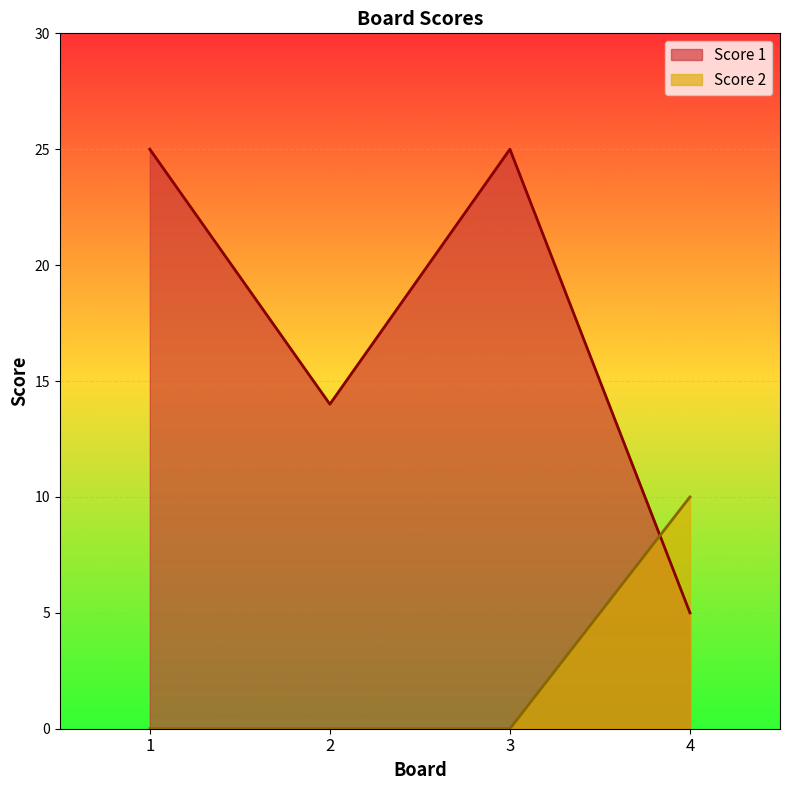

Rank the series at 2 from highest to lowest value.

Score 1, Score 2